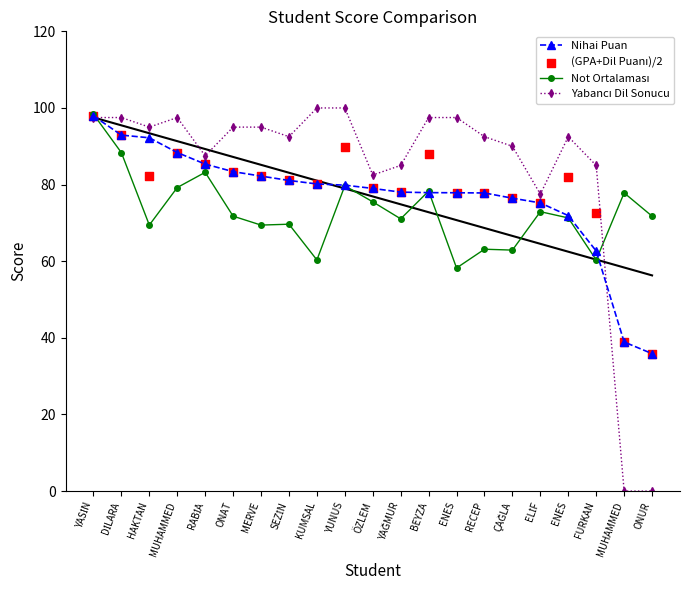

Which series contains the lowest Y value?

Yabancı Dil Sonucu